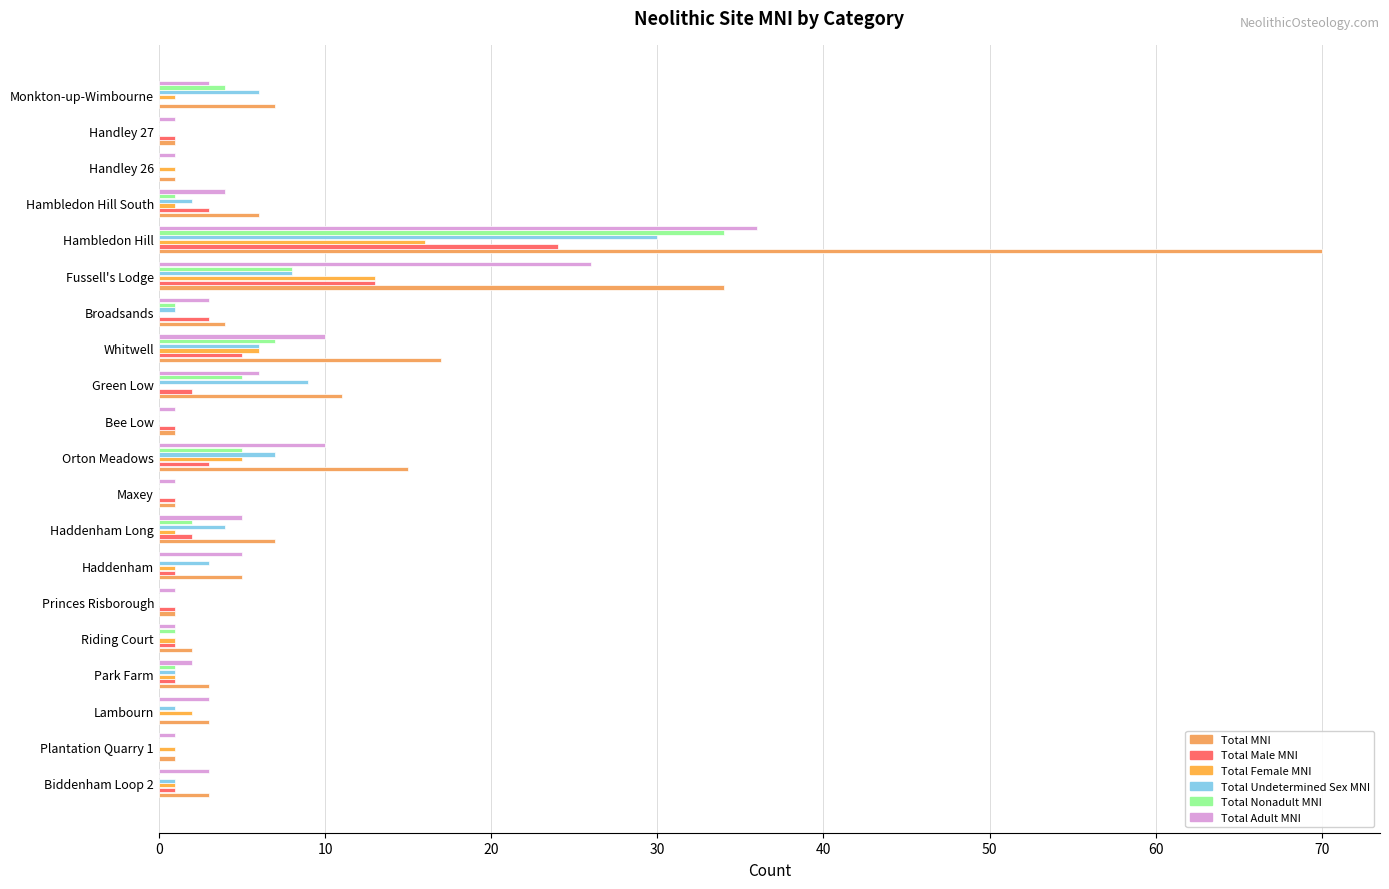

How many categories are shown in the chart?

20